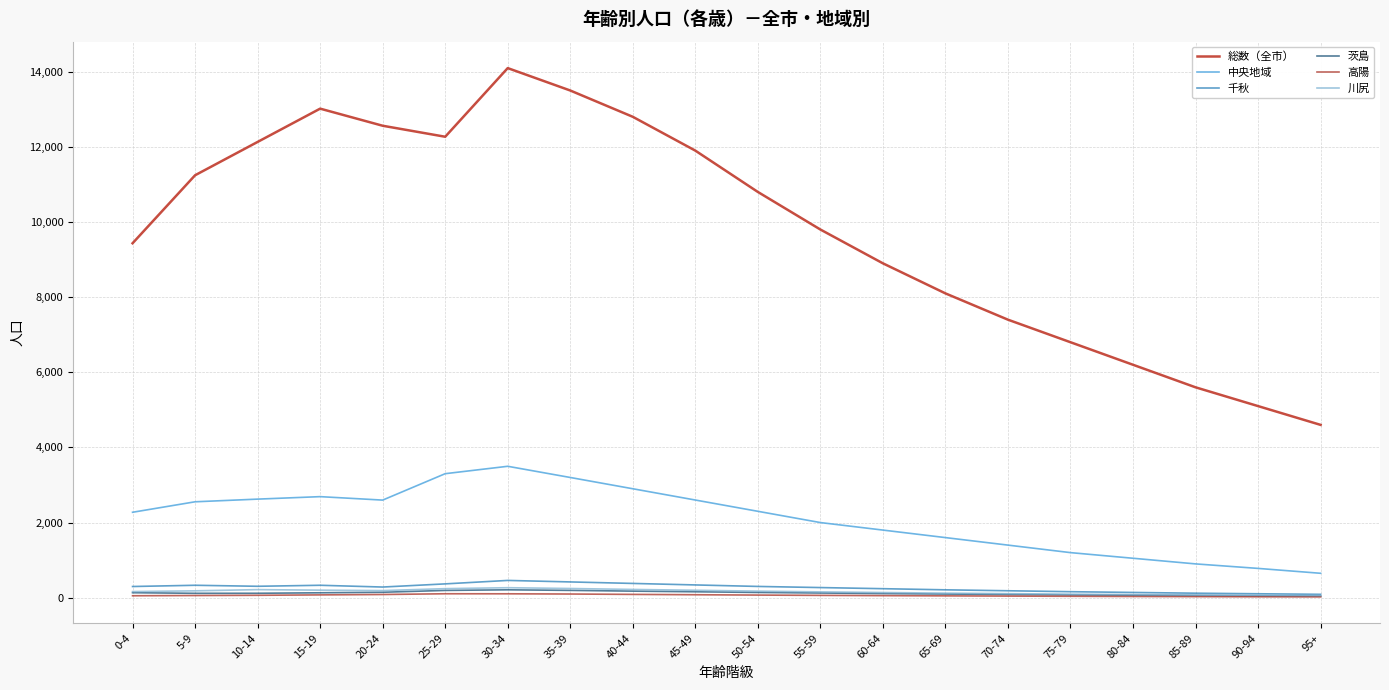

Rank the categories by 中央地域 value from lowest to highest.

95+, 90-94, 85-89, 80-84, 75-79, 70-74, 65-69, 60-64, 55-59, 0-4, 50-54, 5-9, 20-24, 45-49, 10-14, 15-19, 40-44, 35-39, 25-29, 30-34